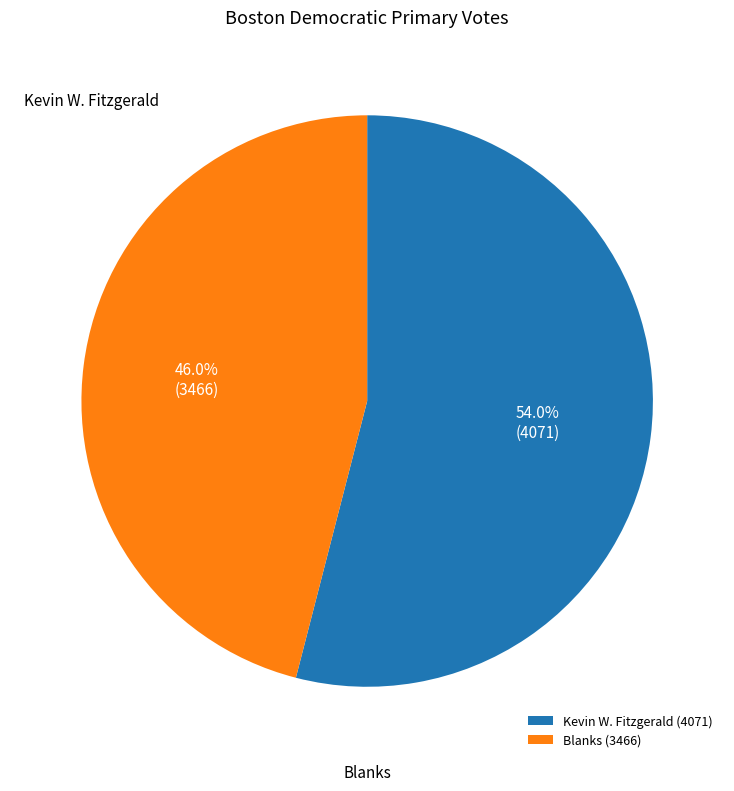

Between Blanks (3466) and Kevin W. Fitzgerald (4071), which is larger?

Kevin W. Fitzgerald (4071)